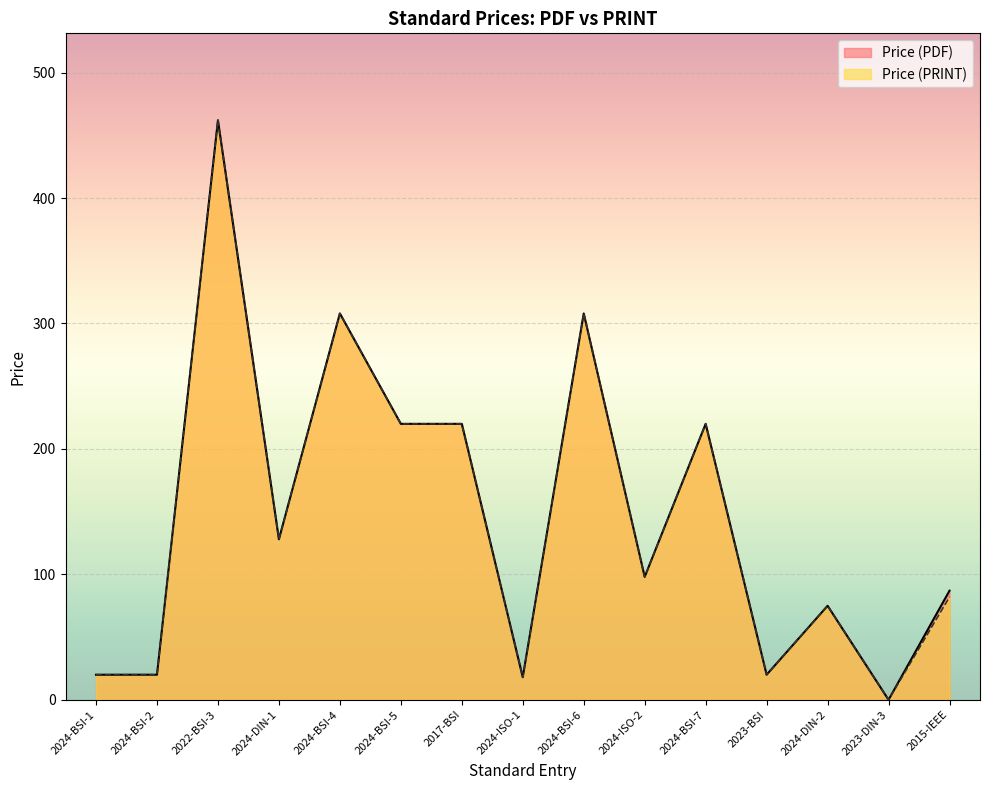

List the series in order of their peak value, lowest first.

Price (PDF), Price (PRINT)